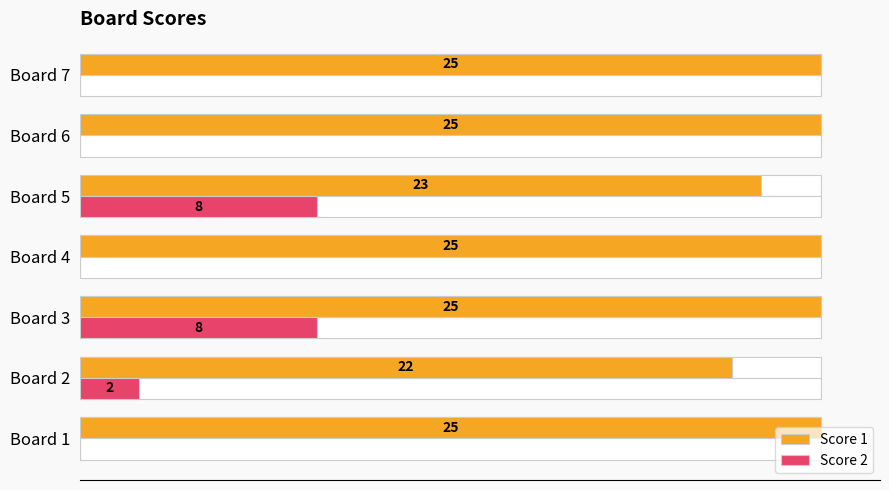

Which series has the widest spread of values?

Score 2